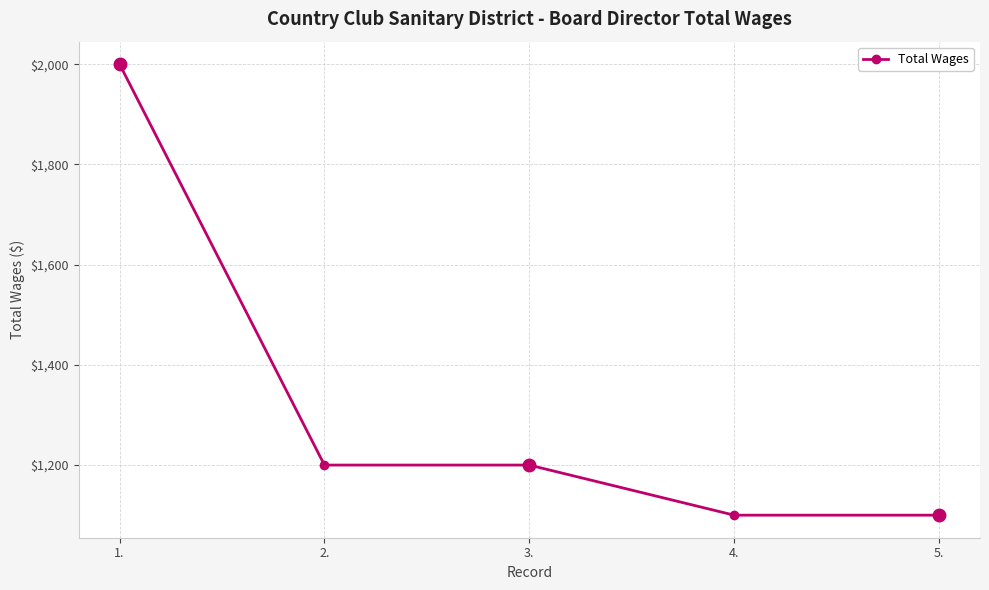

What position from the left is 1.?

1